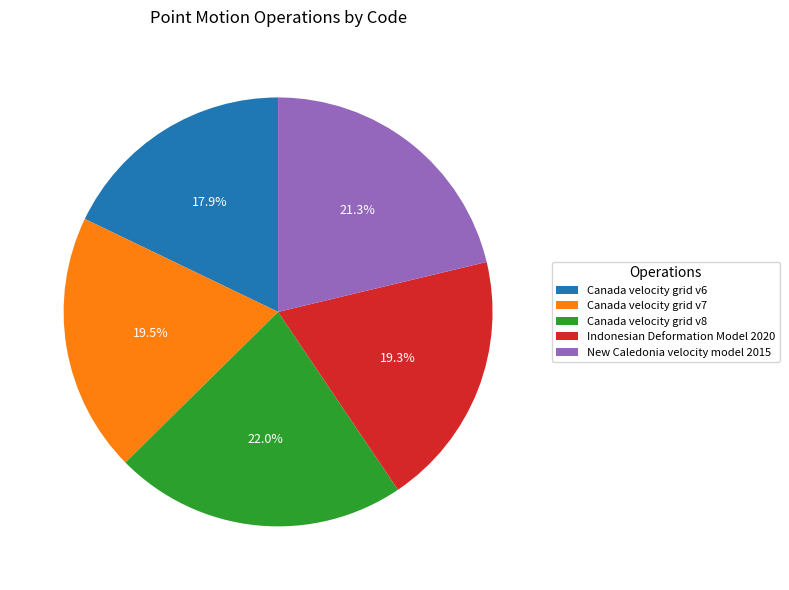

To the nearest percent, what is the average slice percentage?

20%